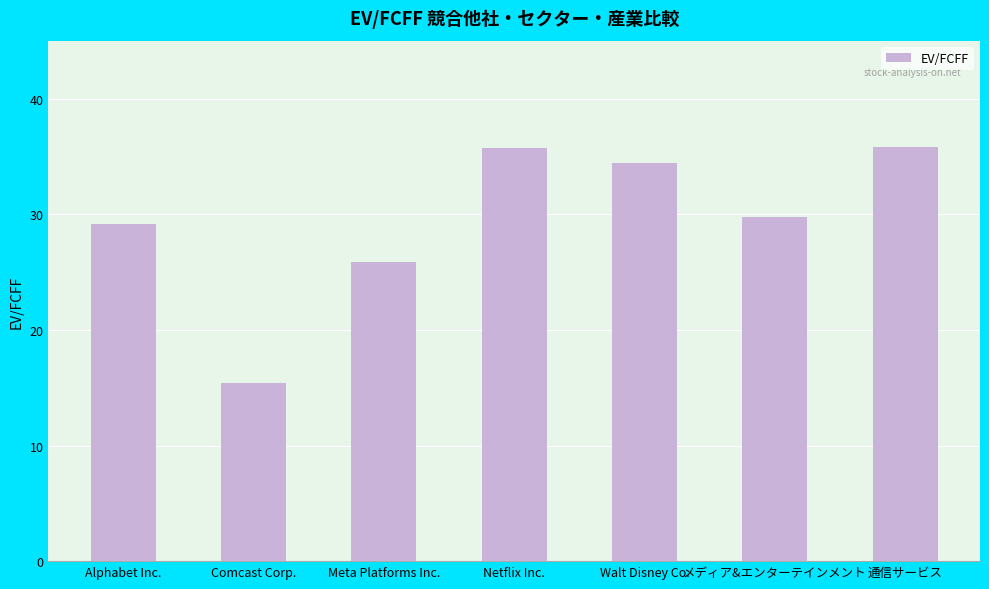

Which label corresponds to the smallest value in the chart?

Comcast Corp.